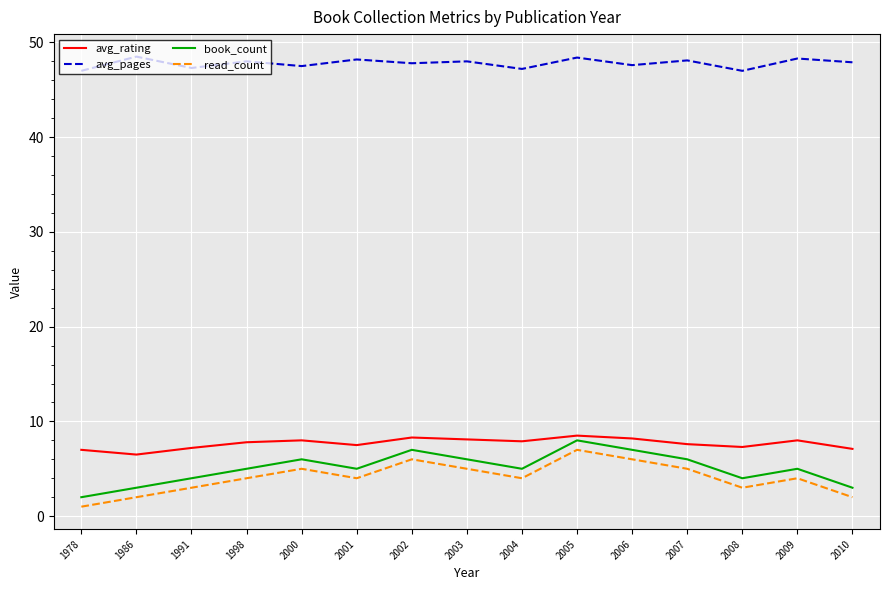

At which label does book_count reach its peak?

2005